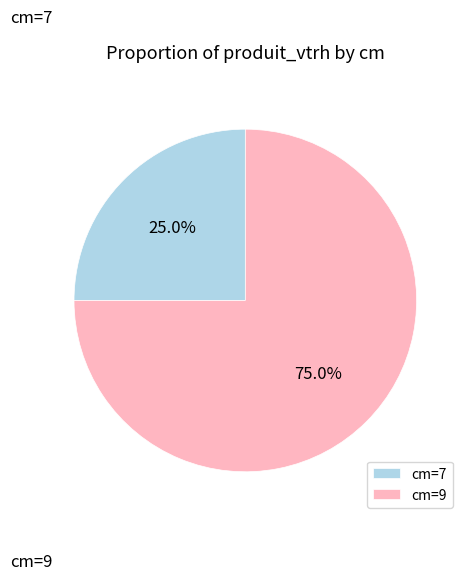

Rank the categories by value from lowest to highest.

cm=7, cm=9